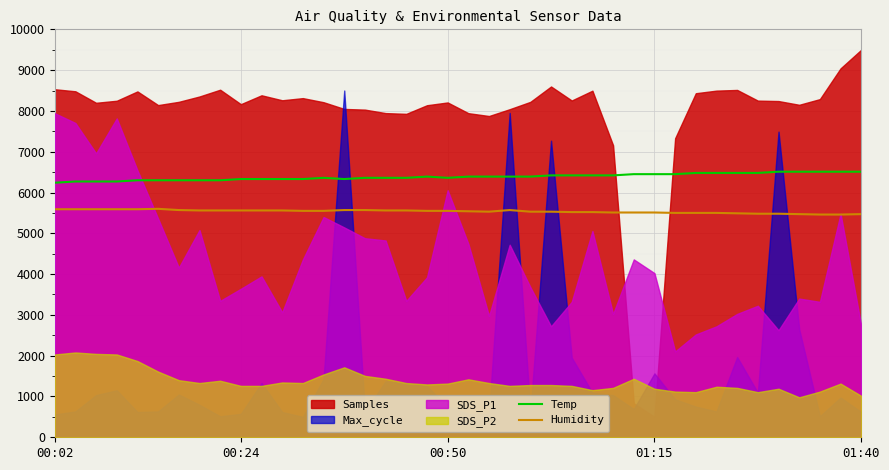

True or false: Temp and Humidity cross at least once.

False